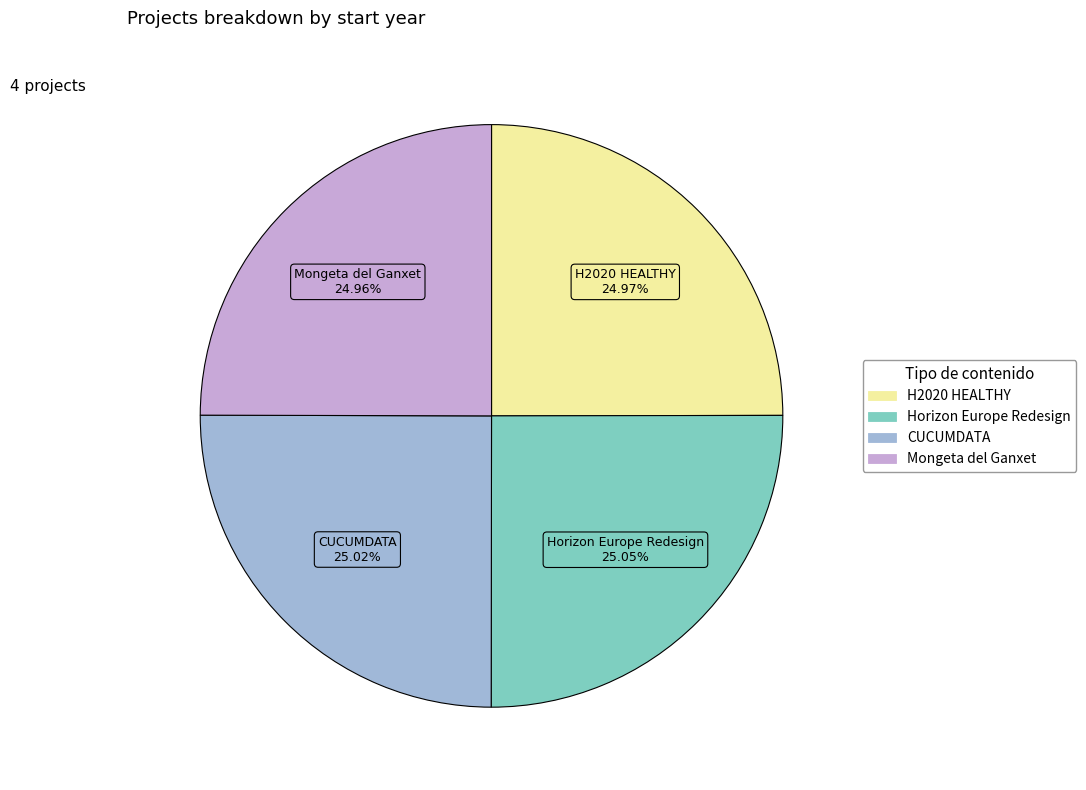

To the nearest percent, what percentage of the pie is H2020 HEALTHY?

25%